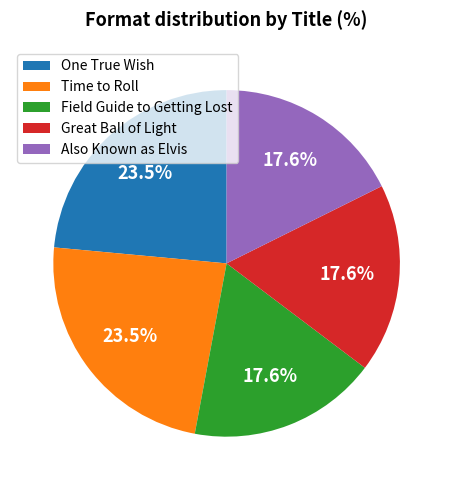

Is Time to Roll the majority of the pie?

No